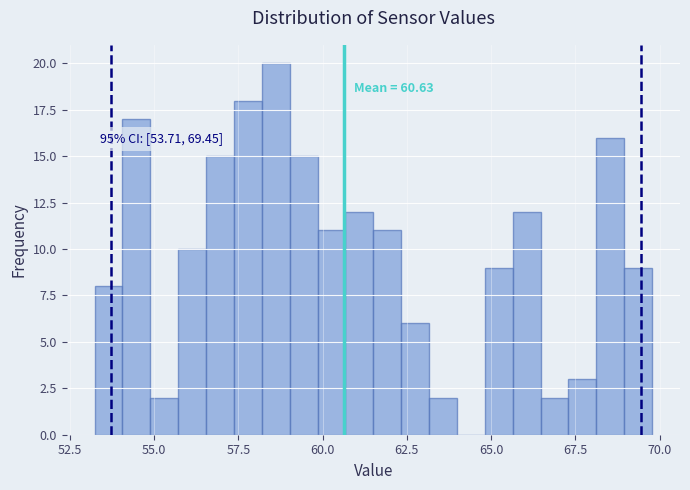

Around what value on the x-axis is the tallest bar? Give the approximate position of its centre, as read against the axis.

58.5